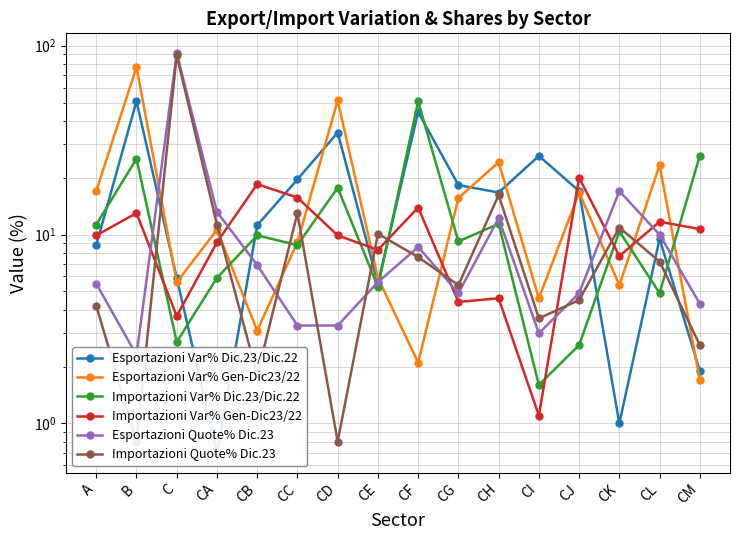

What is the sum of the Esportazioni Var% Dic.23/Dic.22 values at CI and CK?

27.1